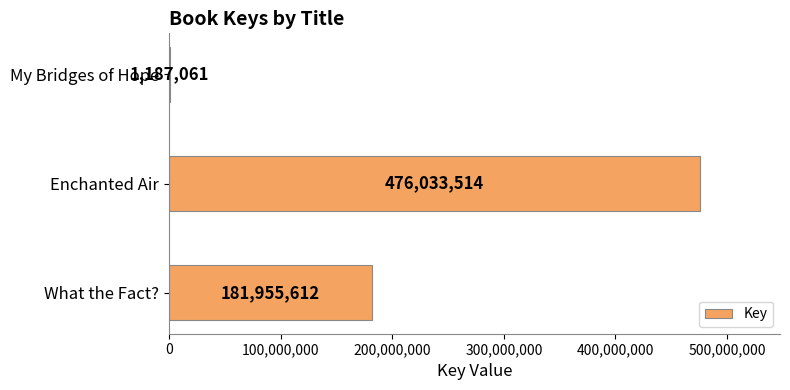

Is it true that the value at What the Fact? is 181955612?

True